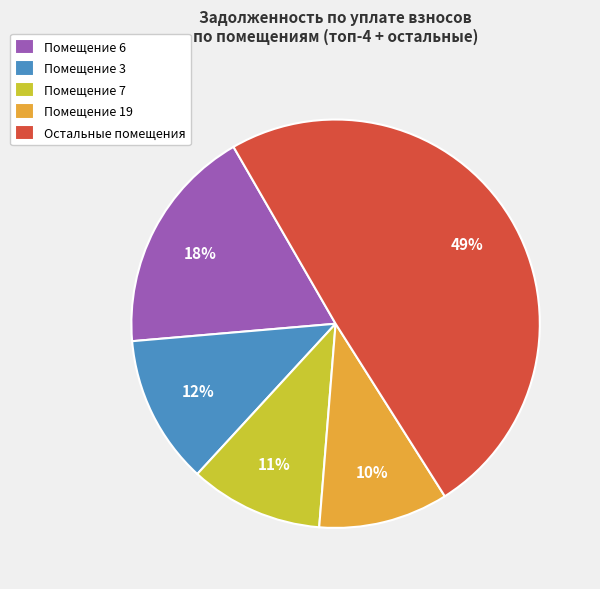

Combined, do Помещение 7 and Помещение 6 account for over 50%?

No